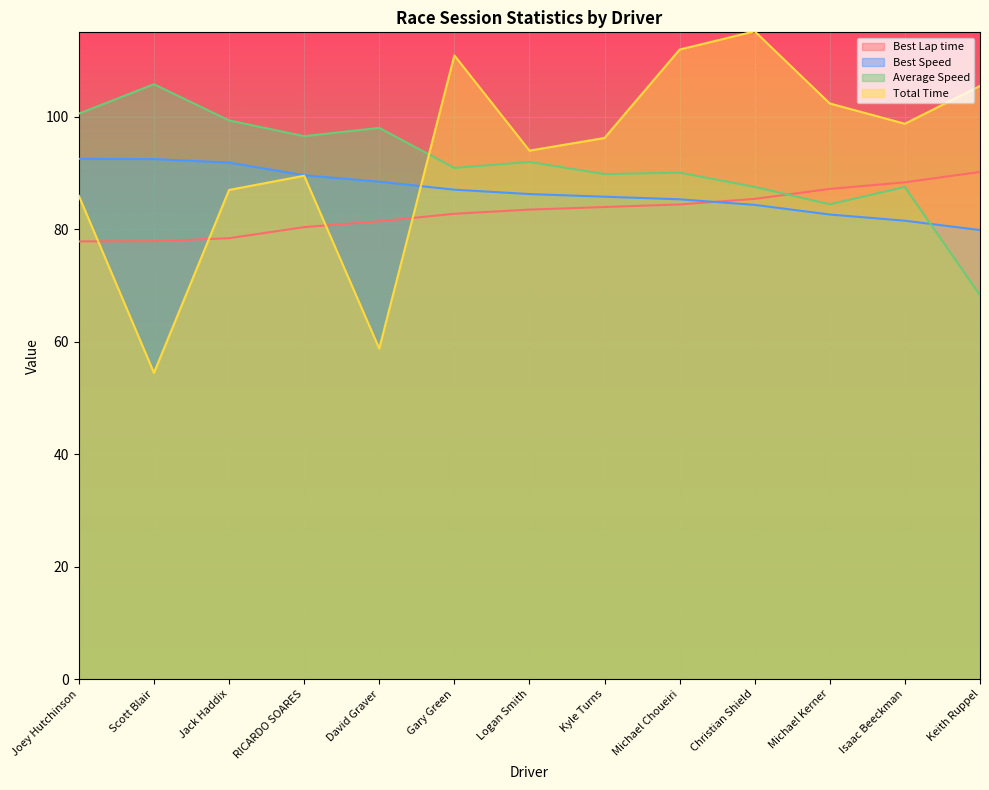

What are all the series names shown in the legend?

Best Lap time, Best Speed, Average Speed, Total Time